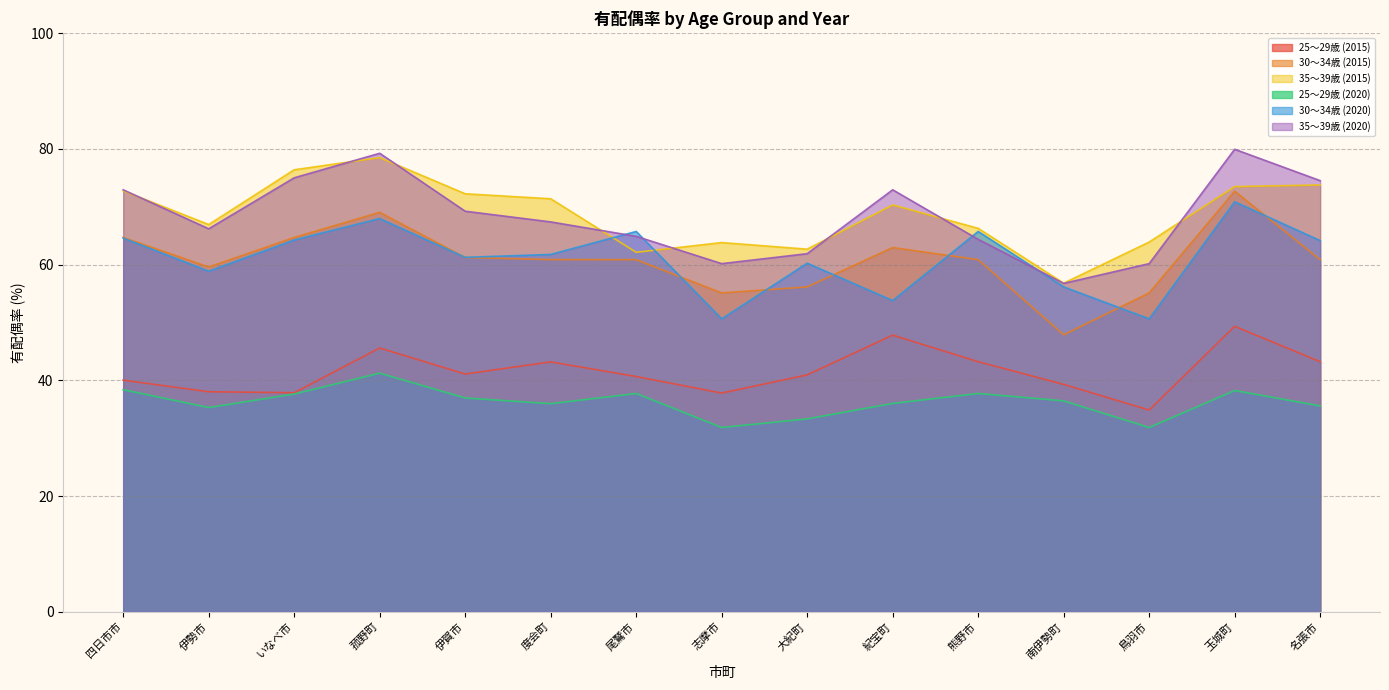

What is the smallest value displayed?

31.8